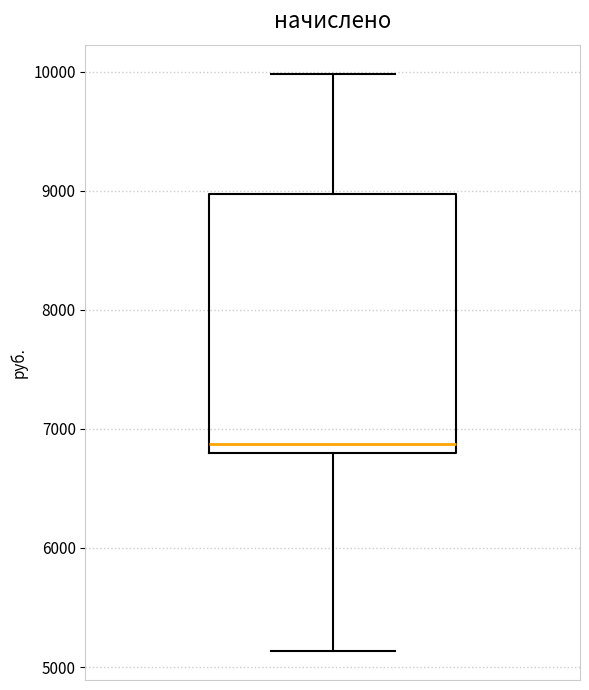

Where is the lower edge of the box on the y-axis? The values are not printed on the chart, so give them approximately, as read against the axis.

6800